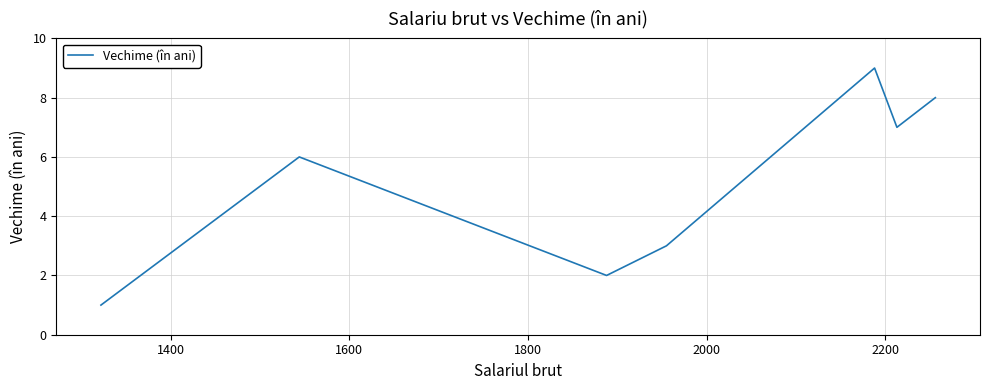

What is the maximum value shown in the chart?

9